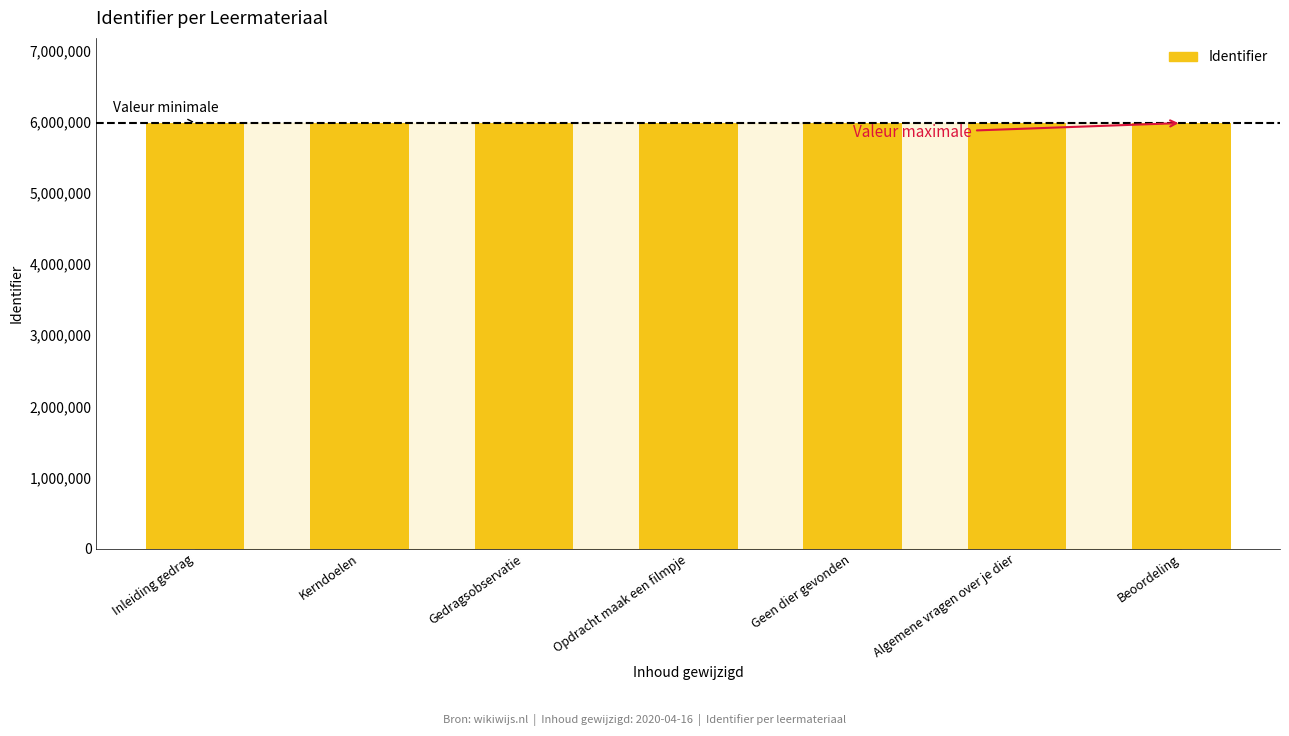

What is the maximum value shown in the chart?

5982746